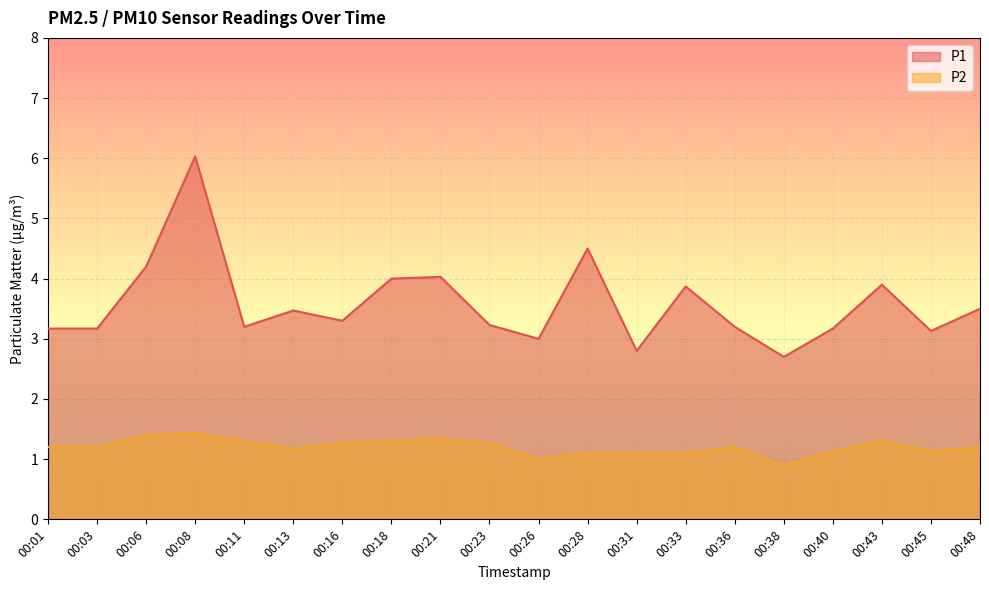

What is the minimum value shown in the chart?

0.9